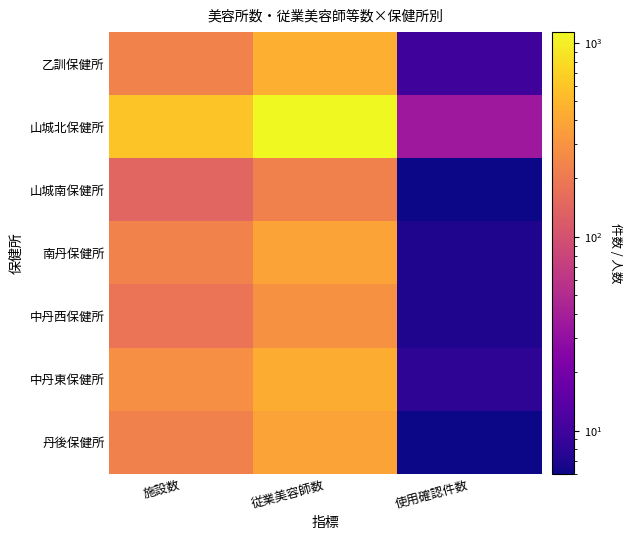

Reading left to right, transcribe all the data shown in this chart.

乙訓保健所: 施設数=232	従業美容師数=444	使用確認件数=10
山城北保健所: 施設数=595	従業美容師数=1138	使用確認件数=35
山城南保健所: 施設数=142	従業美容師数=226	使用確認件数=6
南丹保健所: 施設数=231	従業美容師数=381	使用確認件数=7
中丹西保健所: 施設数=184	従業美容師数=290	使用確認件数=7
中丹東保健所: 施設数=283	従業美容師数=435	使用確認件数=8
丹後保健所: 施設数=229	従業美容師数=383	使用確認件数=6